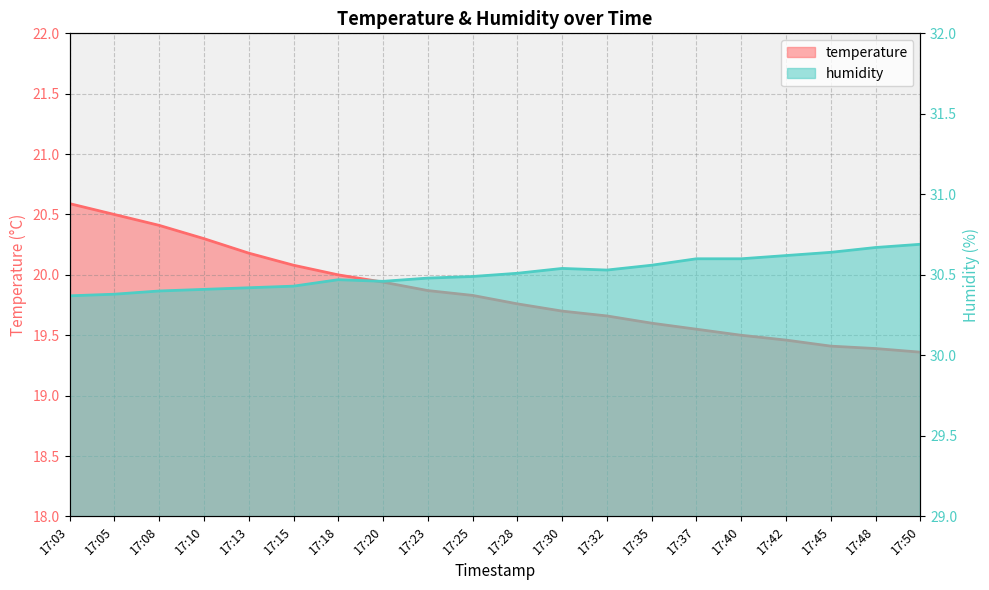

True or false: humidity has more than 1 interior local peaks.

True